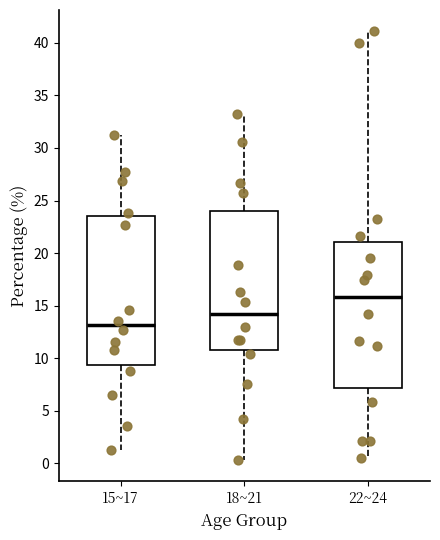

Reading left to right, transcribe this box plot: for each box, give where its median line is, the range the box spans, and where its two whiskers end, as read against the y-axis. The values are not printed on the chart, so give them approximately, as read against the axis.

15~17: median 13.0, box 9.5 to 23.5, whiskers 1.0 to 31.0
18~21: median 14.0, box 10.5 to 24.0, whiskers 0.5 to 33.0
22~24: median 16.0, box 7.0 to 21.0, whiskers 0.5 to 41.0